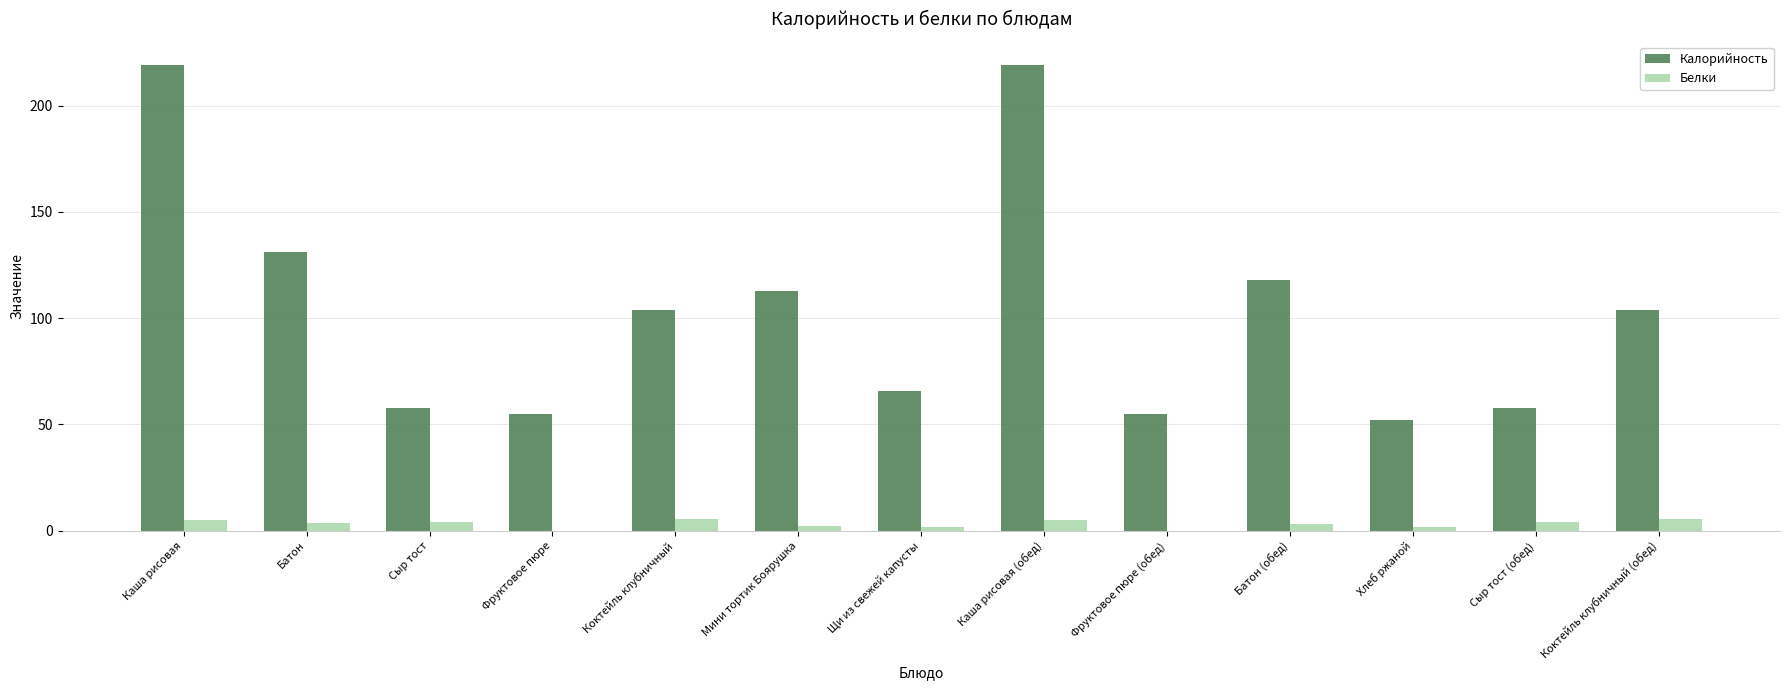

The Калорийность series shows 219.0 at Каша рисовая. True or false?

True